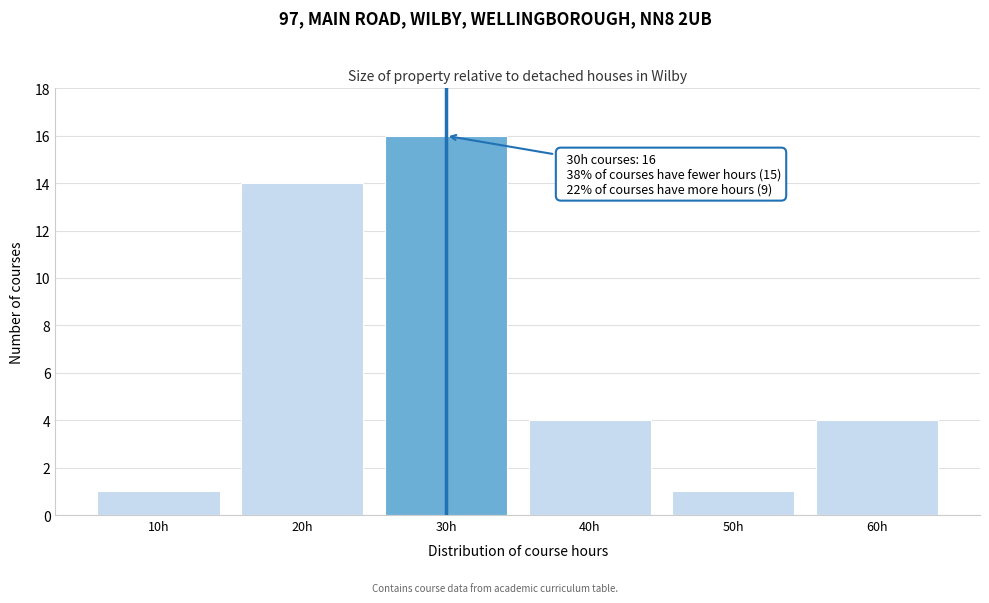

Reading left to right, what are all the values shown in this chart?

10h=1	20h=14	30h=16	40h=4	50h=1	60h=4